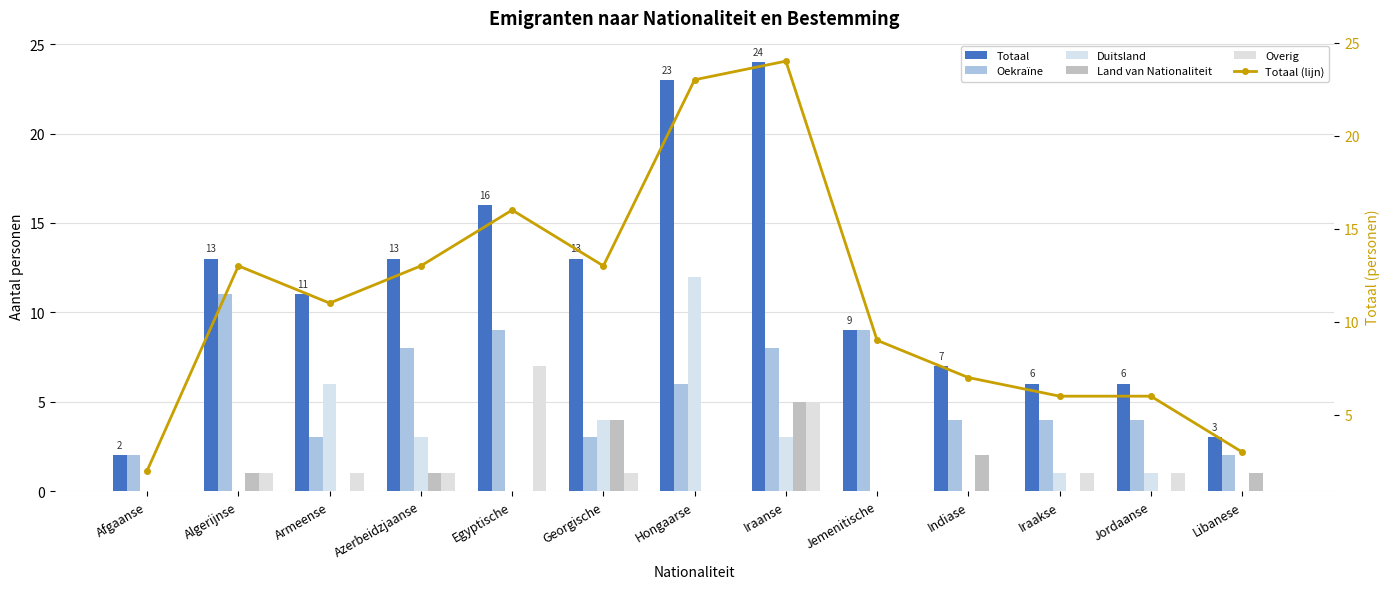

Which series has the largest total across all categories?

Totaal